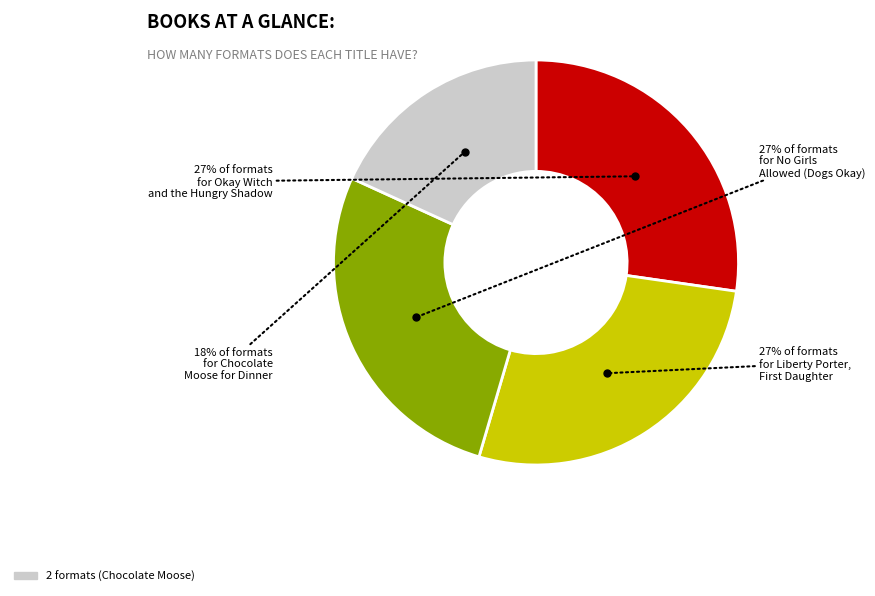

Is there a majority slice in this chart?

No